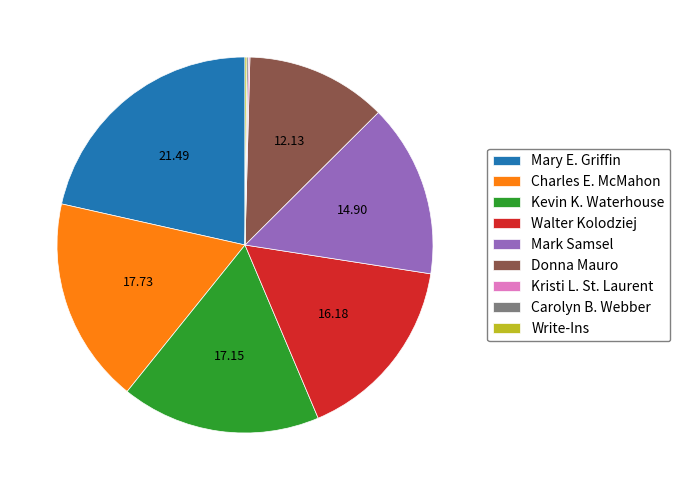

Does Donna Mauro account for over 50% of the chart?

No